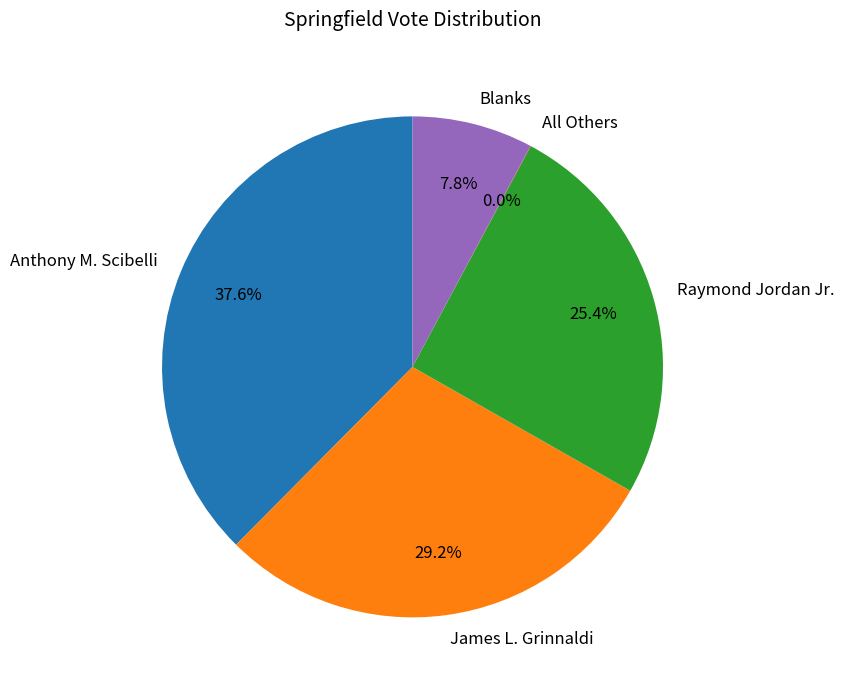

What is the ratio of the value at Anthony M. Scibelli to the value at Blanks?

4.8